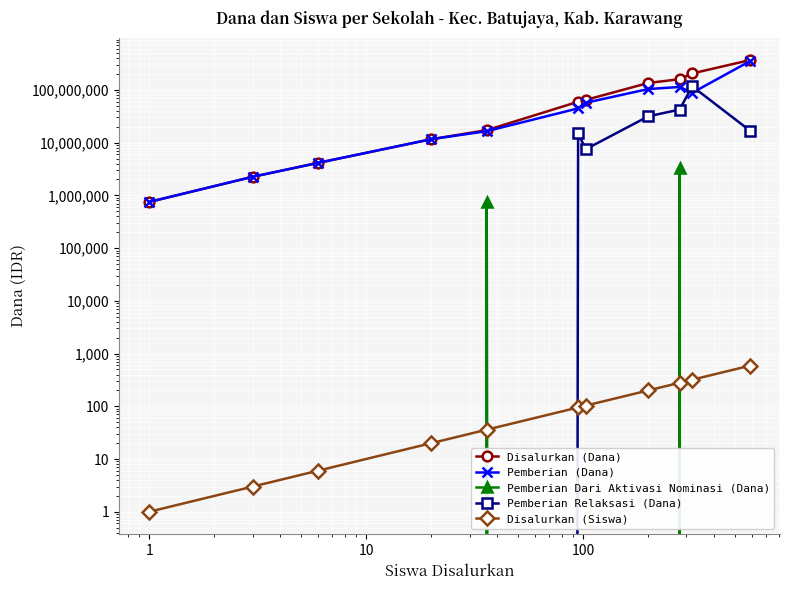

What is the value of the Disalurkan (Siswa) point at the 4th from the left?

20